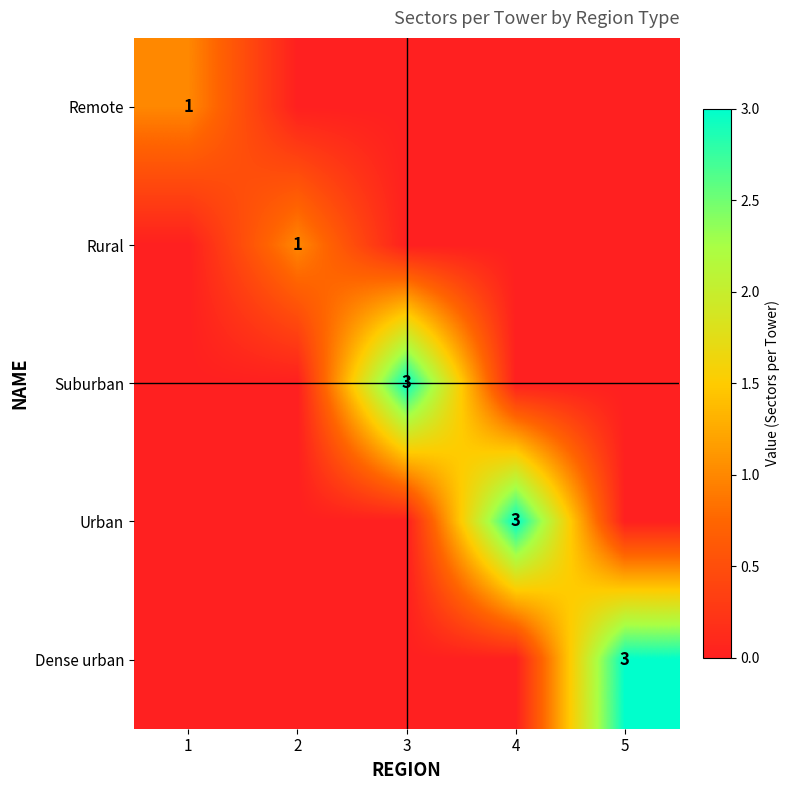

True or false: Remote has a value of 1 at 1.

True